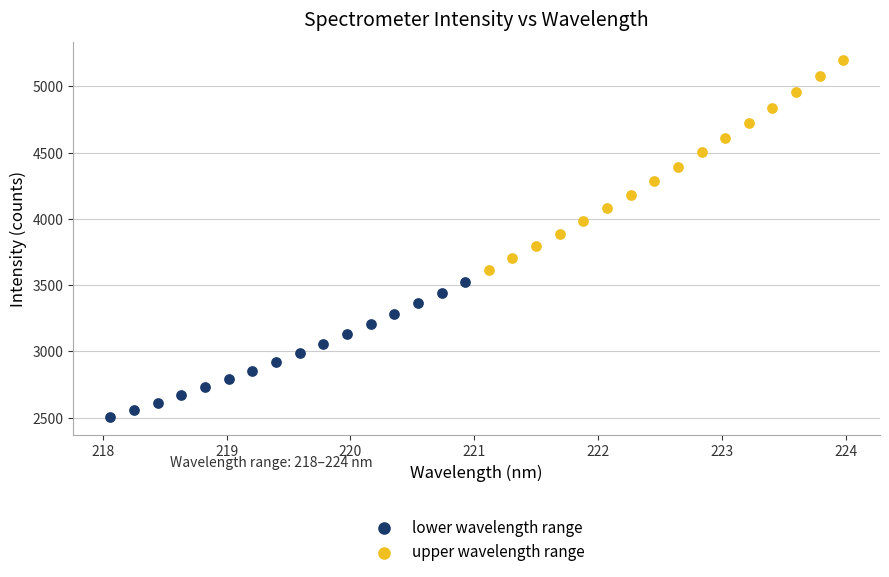

Which series has the largest Y range (max minus min)?

upper wavelength range